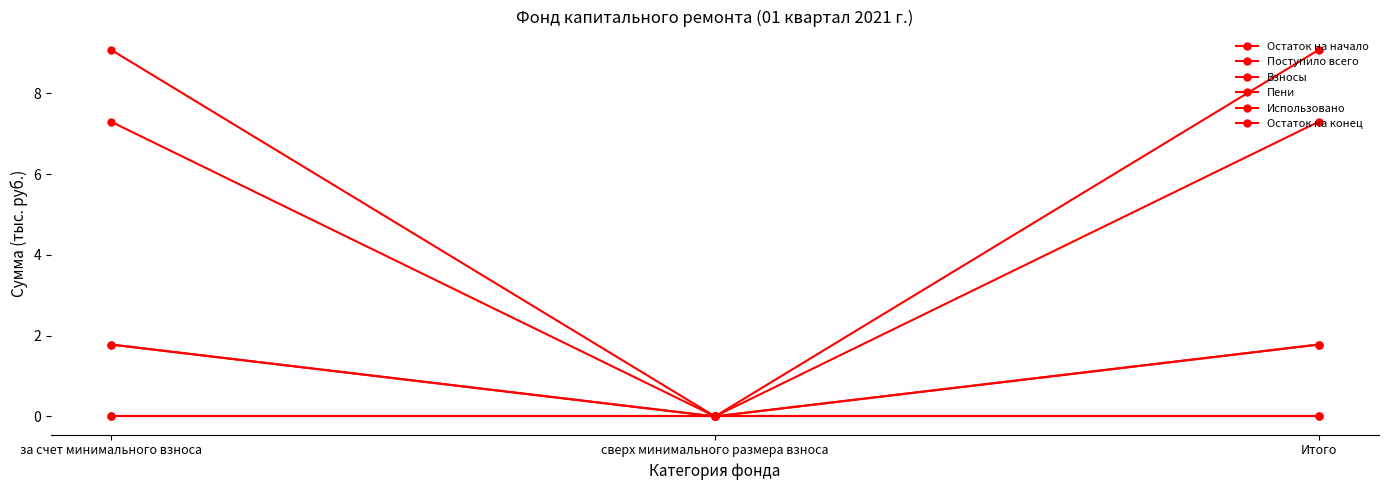

Reading left to right, transcribe all the data shown in this chart.

Остаток на начало: за счет минимального взноса=7.3	сверх минимального размера взноса=0.0	Итого=7.3
Поступило всего: за счет минимального взноса=1.8	сверх минимального размера взноса=0.0	Итого=1.8
Взносы: за счет минимального взноса=1.8	сверх минимального размера взноса=0.0	Итого=1.8
Пени: за счет минимального взноса=0.0	сверх минимального размера взноса=0.0	Итого=0.0
Использовано: за счет минимального взноса=0.0	сверх минимального размера взноса=0.0	Итого=0.0
Остаток на конец: за счет минимального взноса=9.1	сверх минимального размера взноса=0.0	Итого=9.1